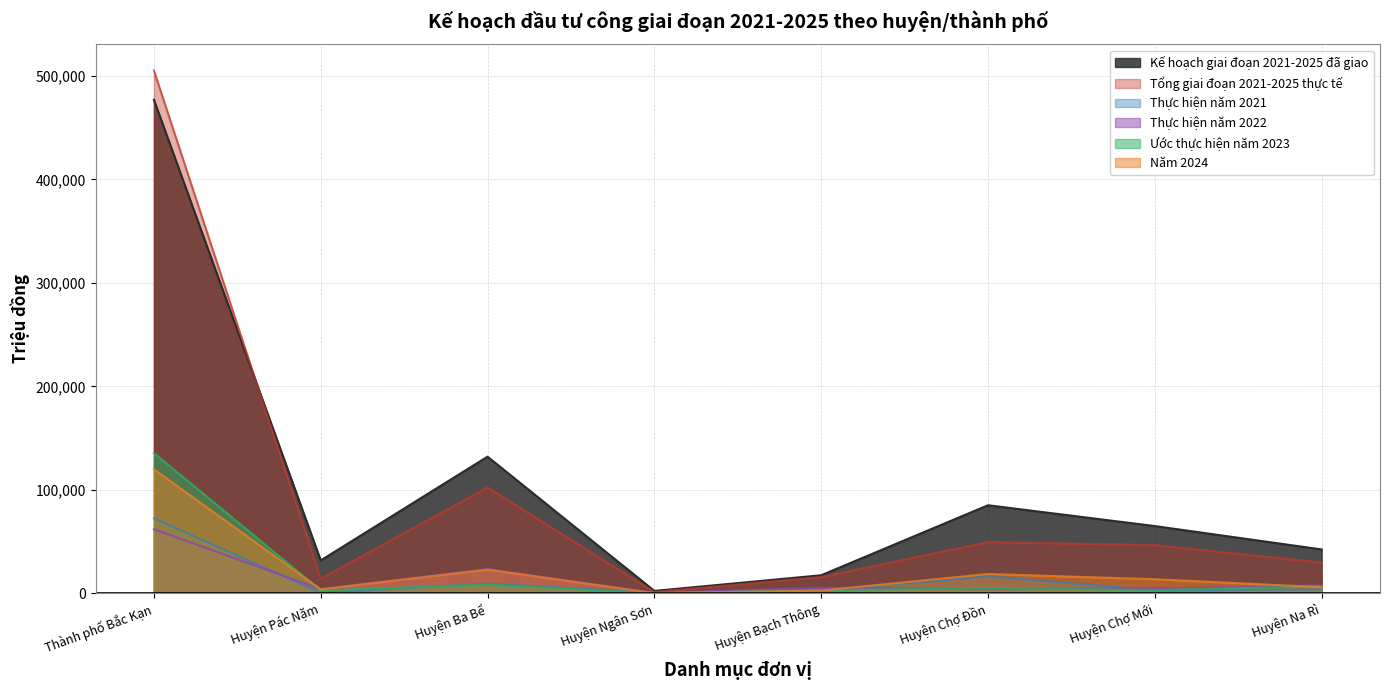

What is the total value across all series at Huyện Ba Bể?

297948